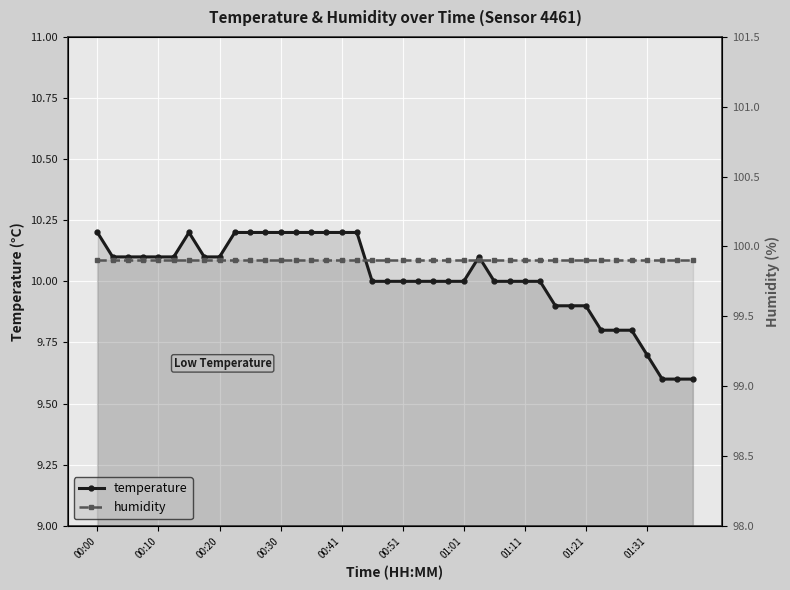

What is the label of the 12th point from the left?

11